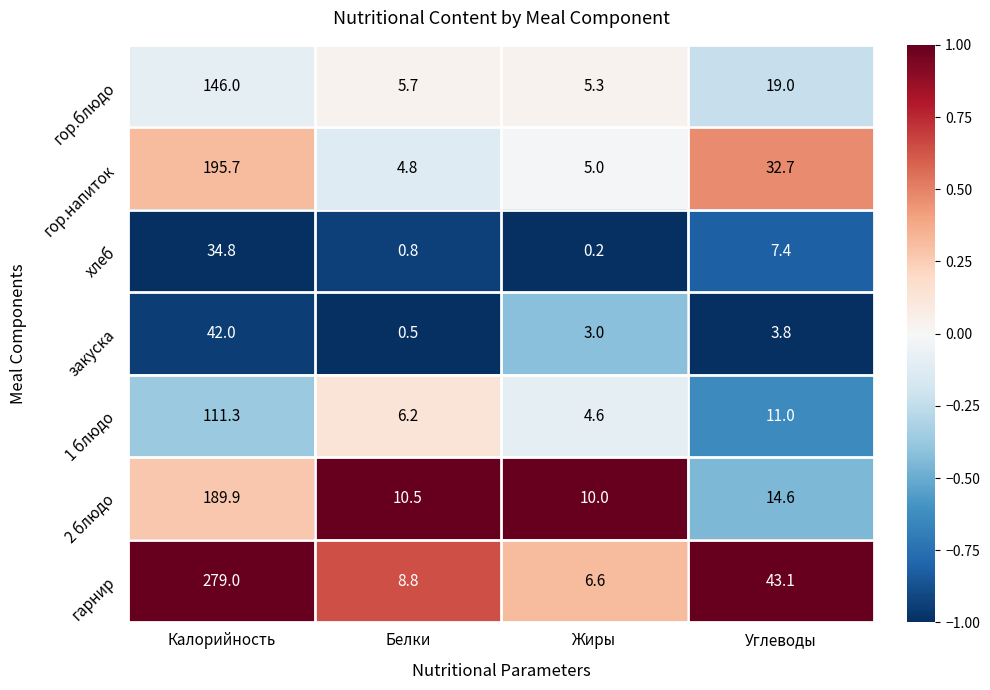

What is the difference between the гарнир values at Белки and Жиры?

2.2